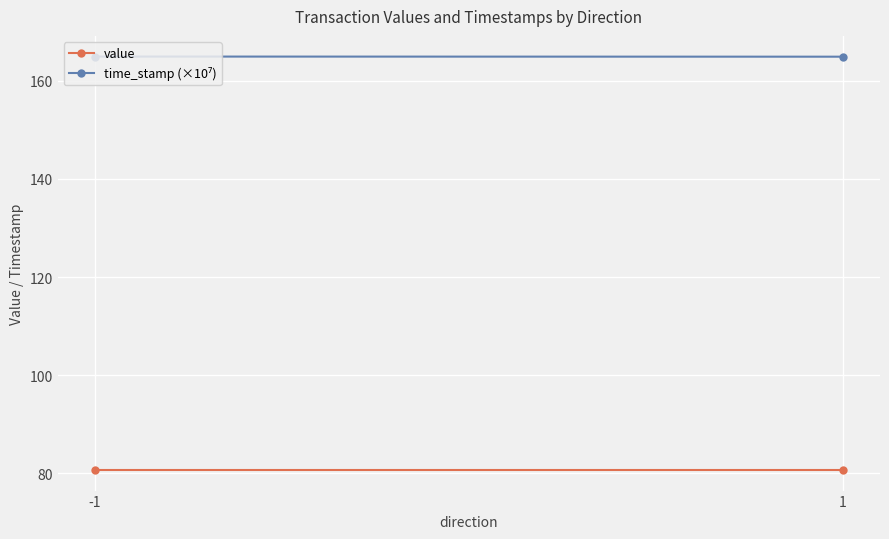

Is it true that time_stamp (×10⁷) equals 164.9 at -1?

True